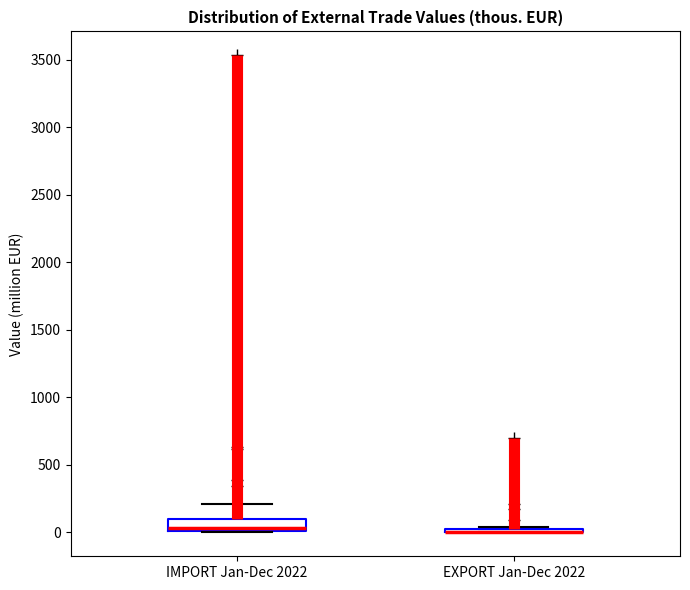

Which box is the tallest, from its lower edge to its upper edge?

IMPORT Jan-Dec 2022